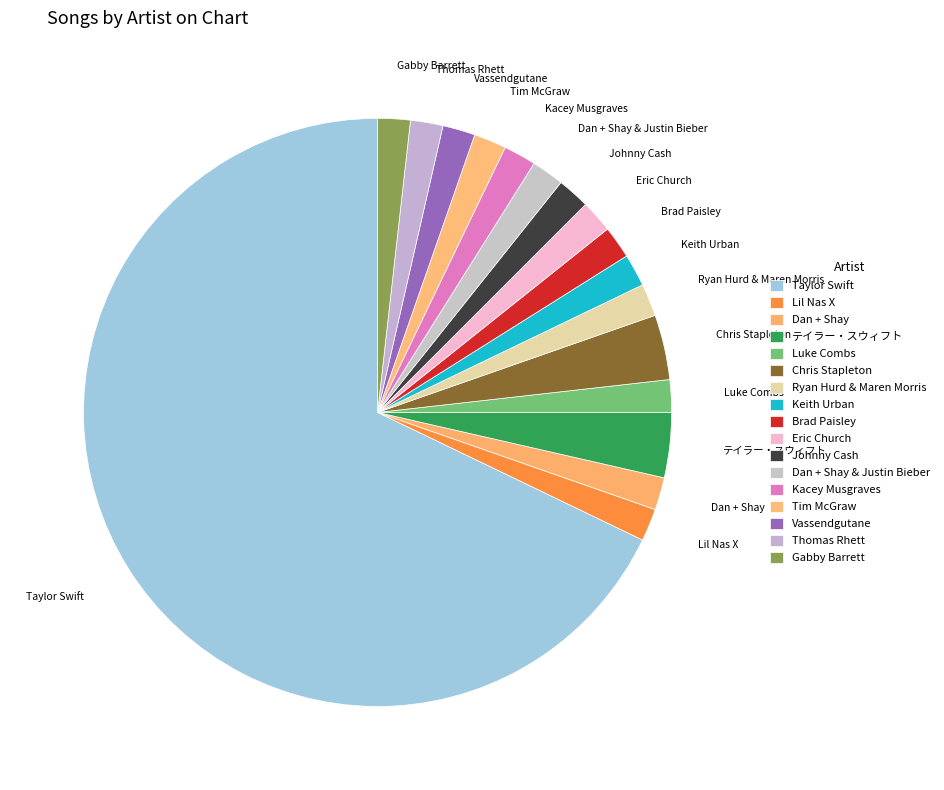

Rank the categories by value from highest to lowest.

Taylor Swift, テイラー・スウィフト, Chris Stapleton, Lil Nas X, Dan + Shay, Luke Combs, Ryan Hurd & Maren Morris, Keith Urban, Brad Paisley, Eric Church, Johnny Cash, Dan + Shay & Justin Bieber, Kacey Musgraves, Tim McGraw, Vassendgutane, Thomas Rhett, Gabby Barrett